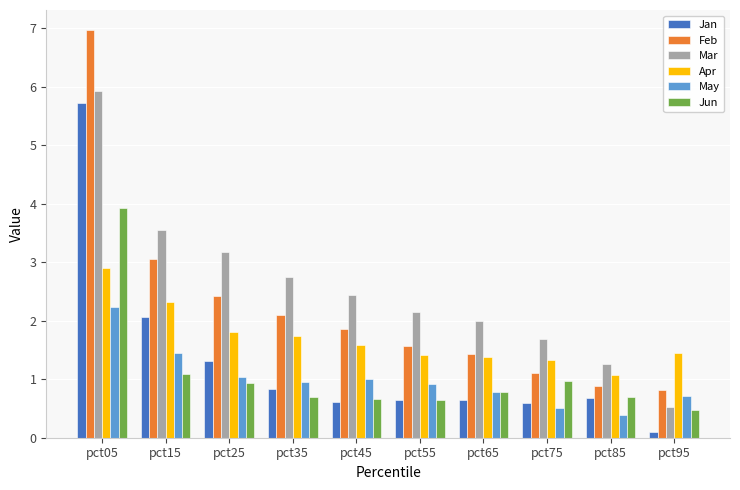

What is the difference between the Jun values at pct55 and pct35?

0.1